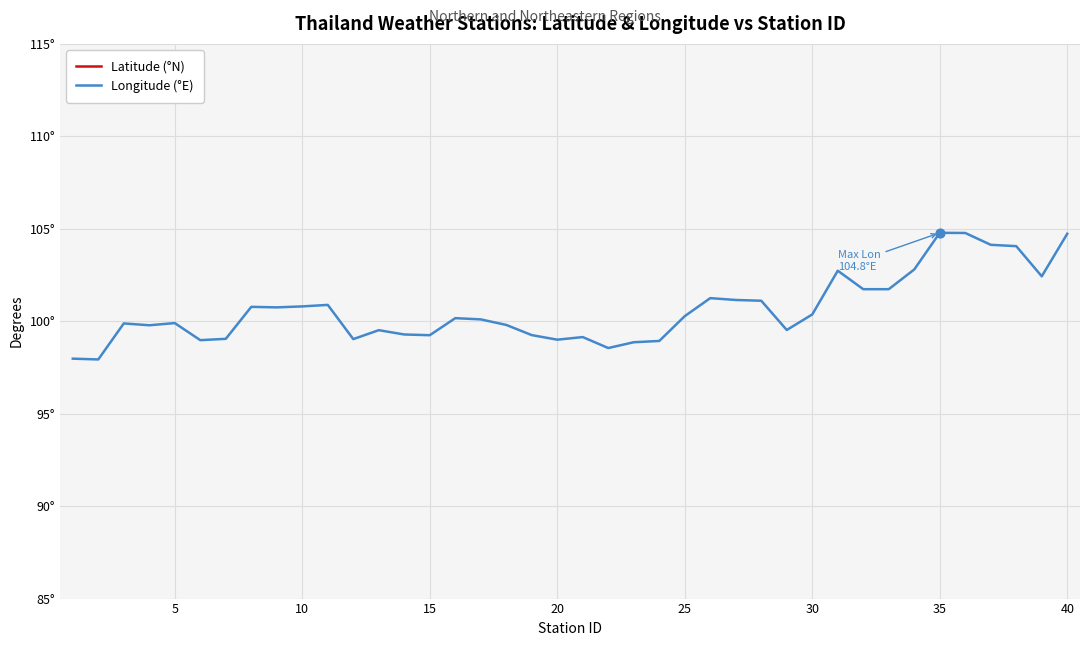

What are all the series names shown in the legend?

Latitude (°N), Longitude (°E)